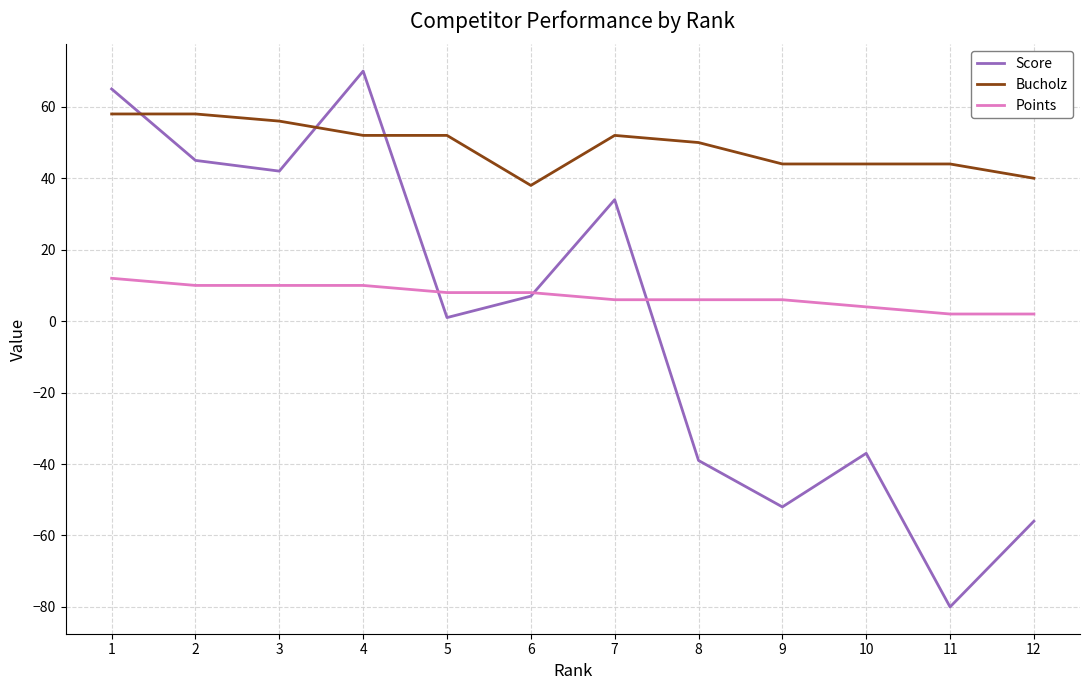

At which label does Score reach its minimum?

11